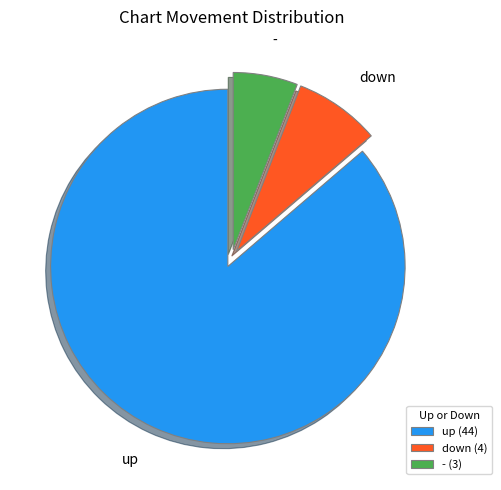

Do down (4) and up (44) together represent more than half of the pie?

Yes